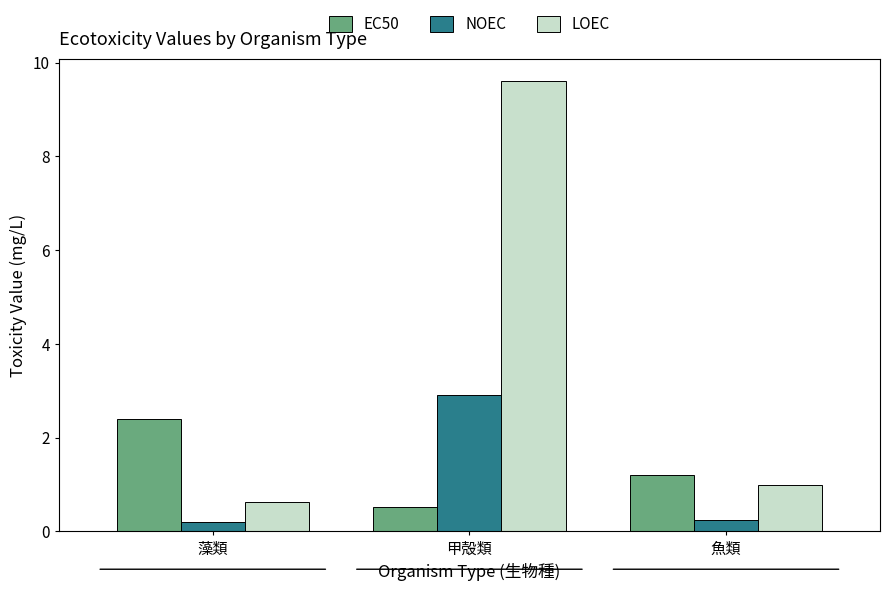

What is the value of the NOEC bar at the 2nd from the left?

2.9